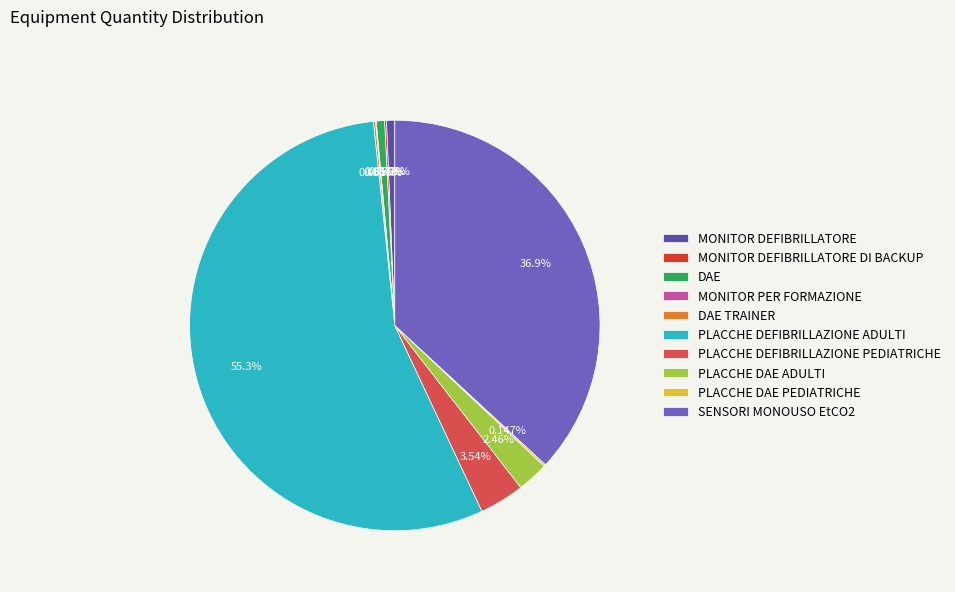

To the nearest percent, what portion does PLACCHE DEFIBRILLAZIONE PEDIATRICHE represent?

4%